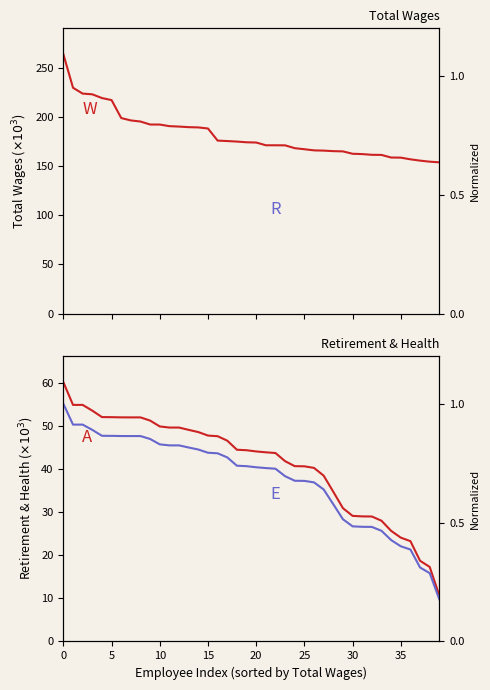

Which label corresponds to the smallest value in the chart?

39